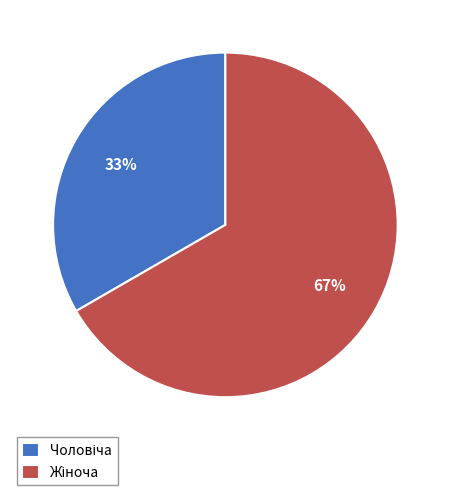

Does any single category account for the majority?

Yes